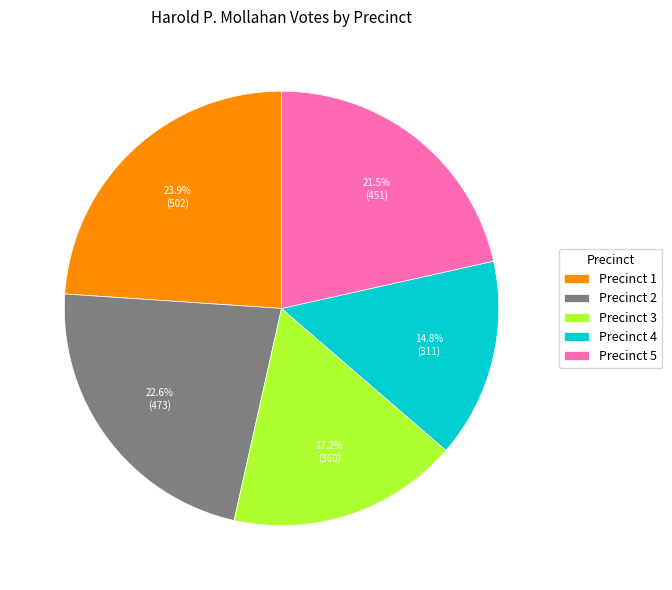

To the nearest percent, what portion does Precinct 3 represent?

17%